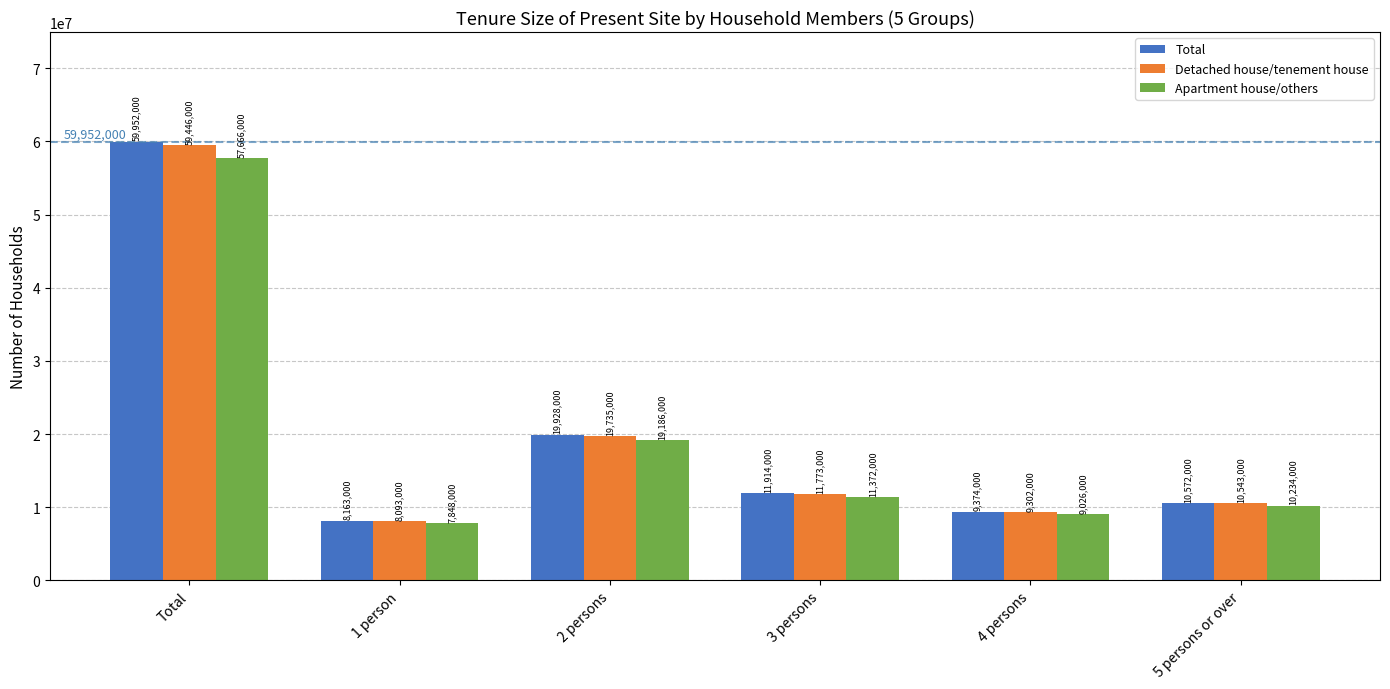

Which series has the largest range (max minus min)?

Total